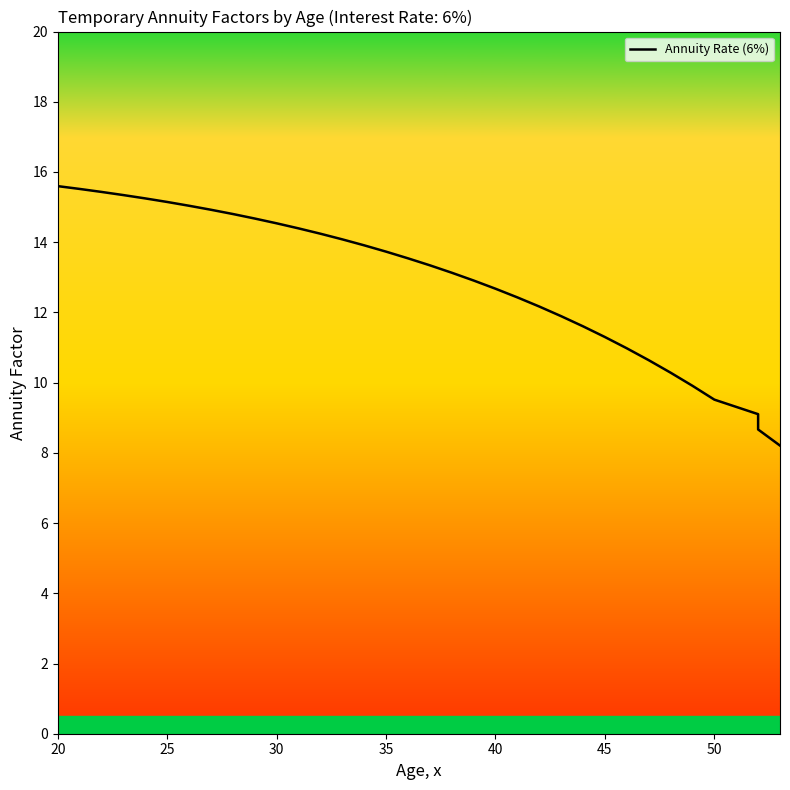

What is the smallest value displayed?

8.2